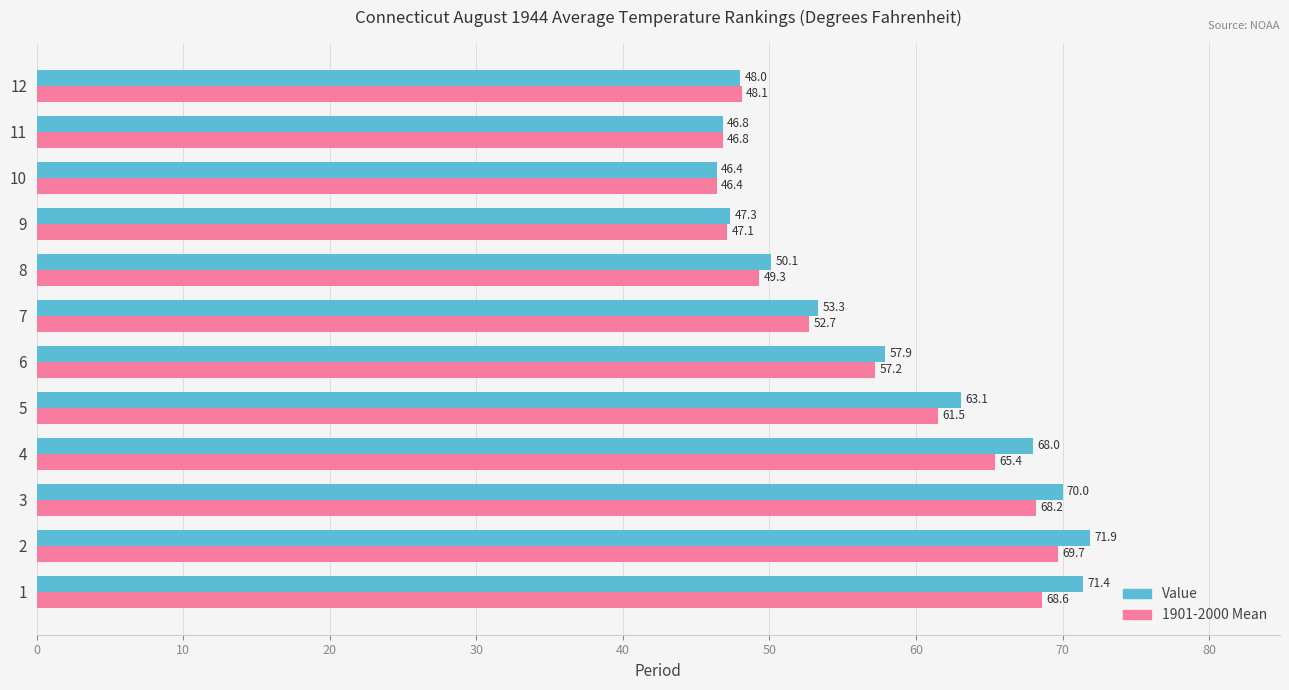

What is the sum of all 1901-2000 Mean values?

681.0